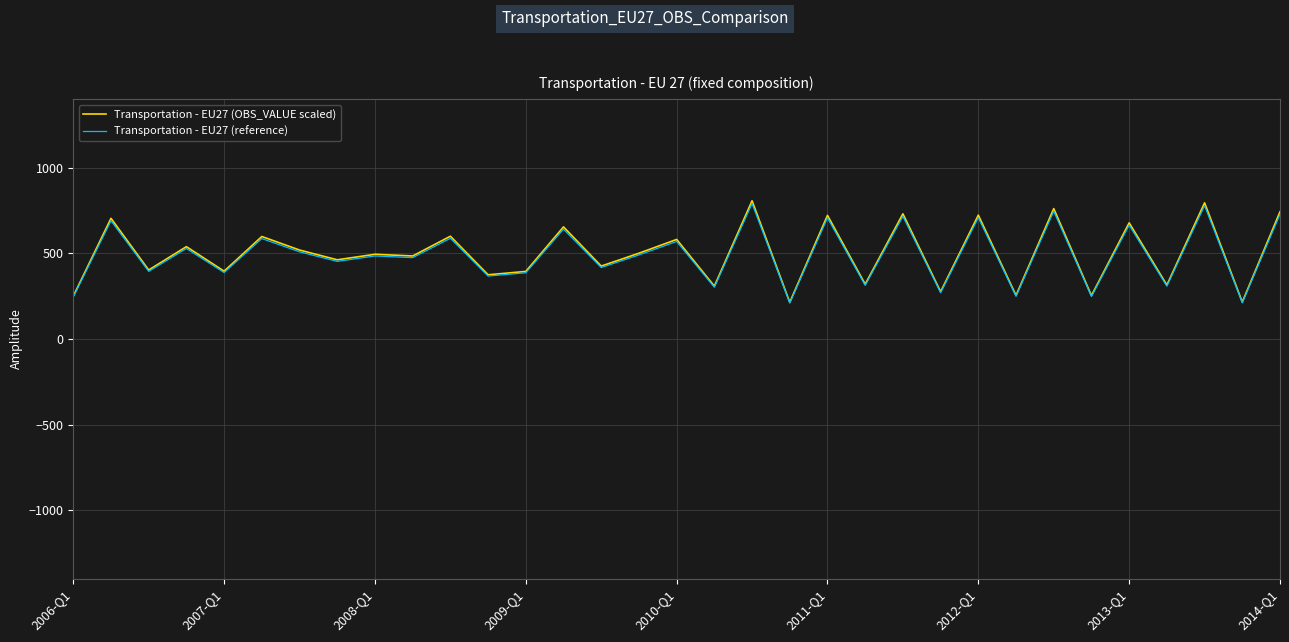

What is the maximum value shown in the chart?

807.7